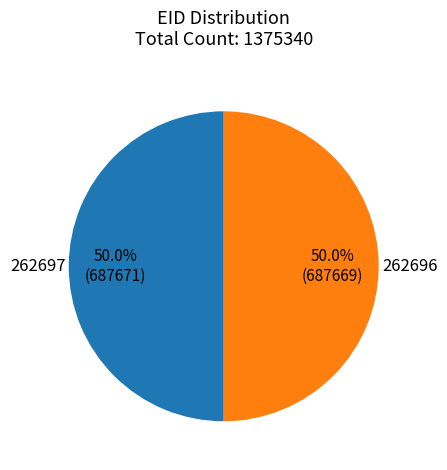

Approximately how many times larger is the value at 262696 compared to 262697?

1.0